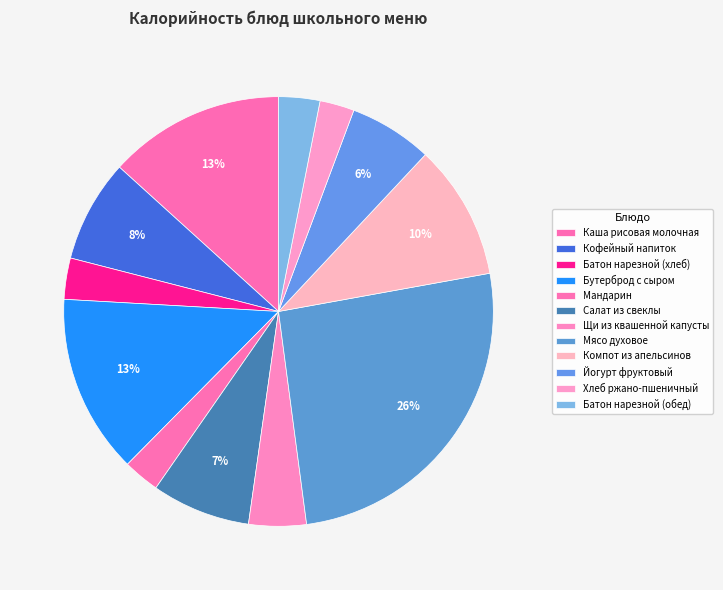

Count the number of slices in the pie.

12